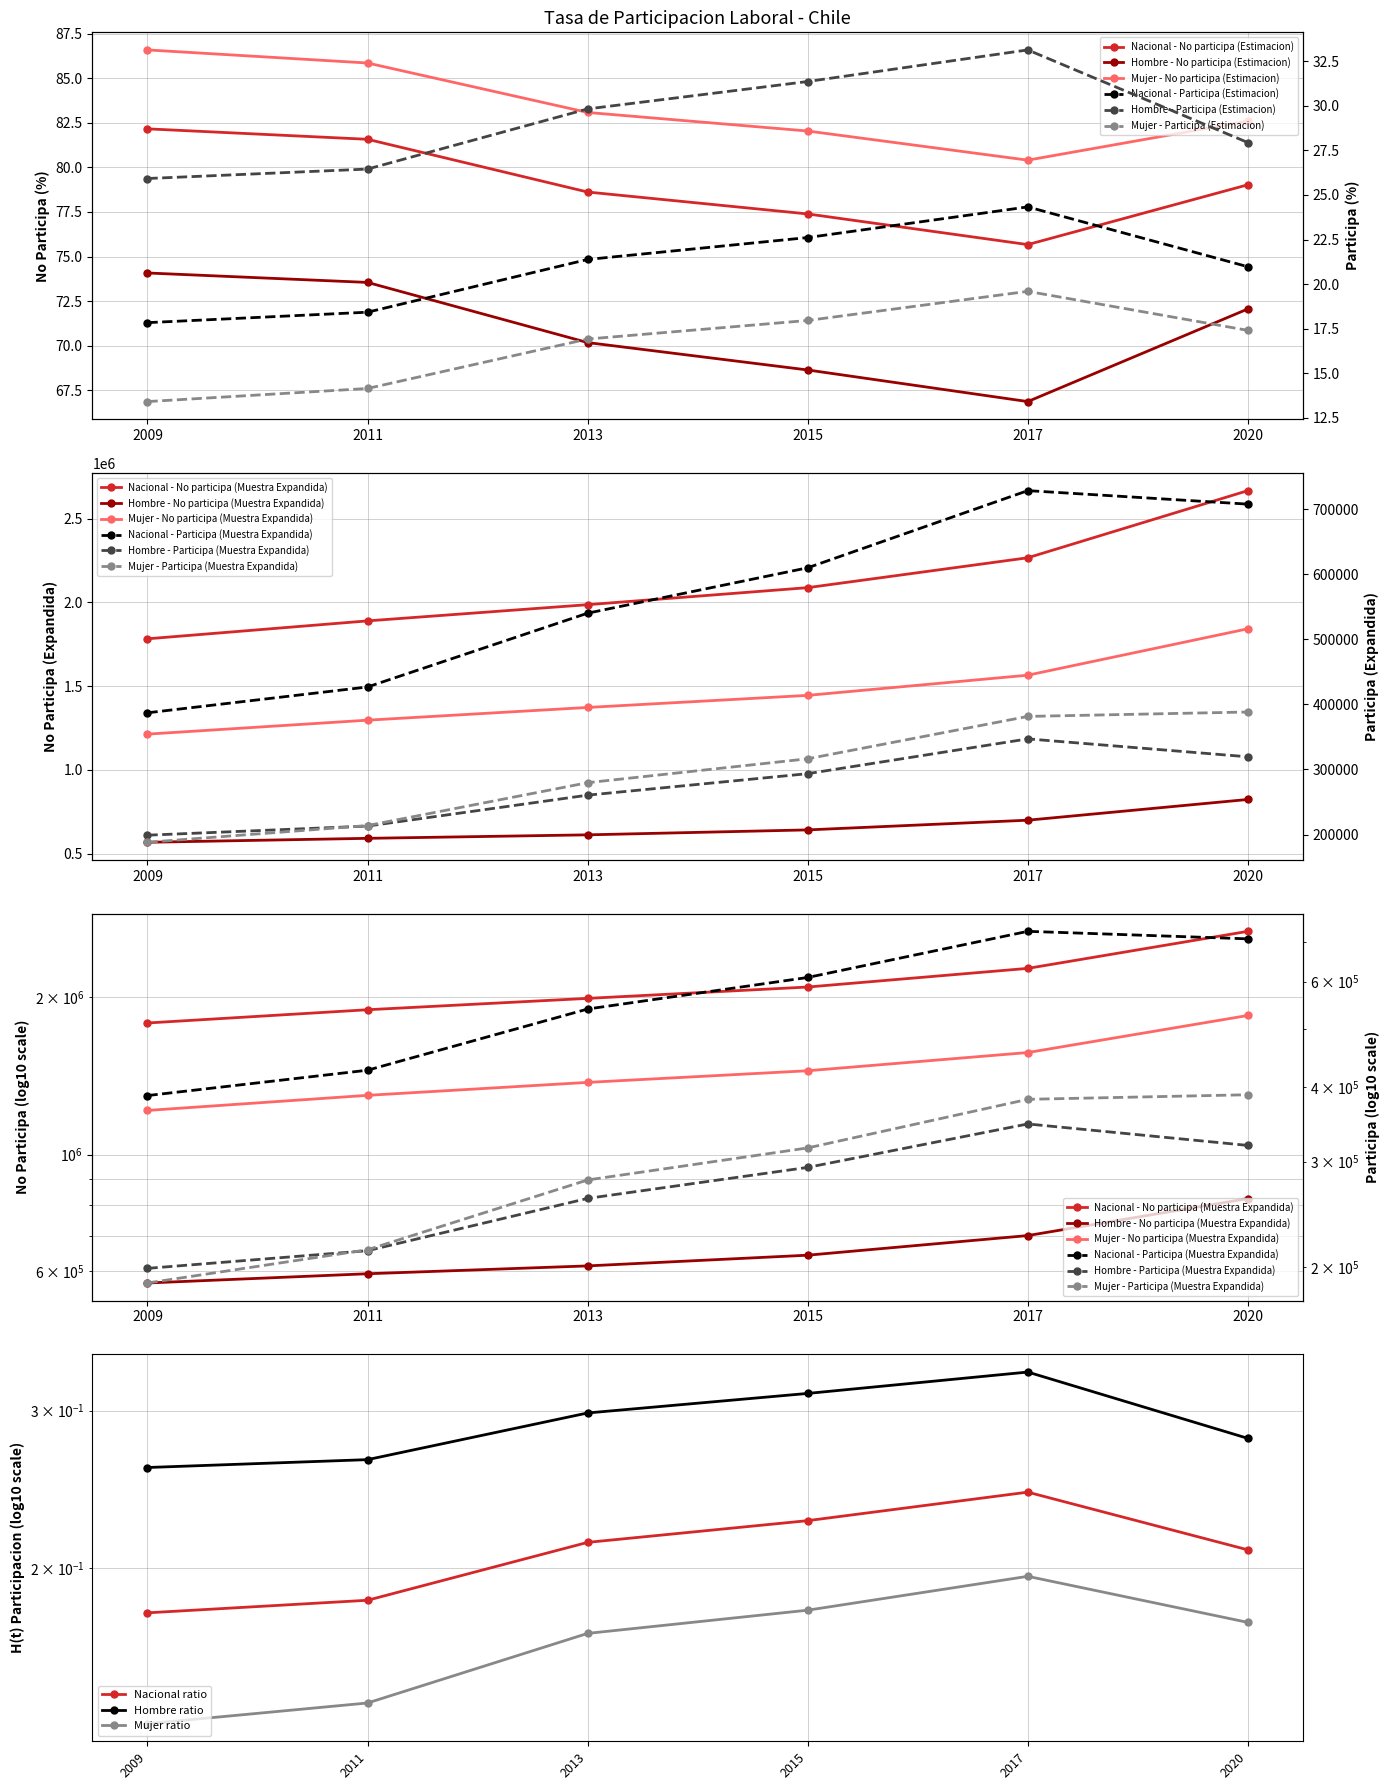

Rank the categories by Mujer - No participa (Estimacion) value from lowest to highest.

2017, 2015, 2020, 2013, 2011, 2009